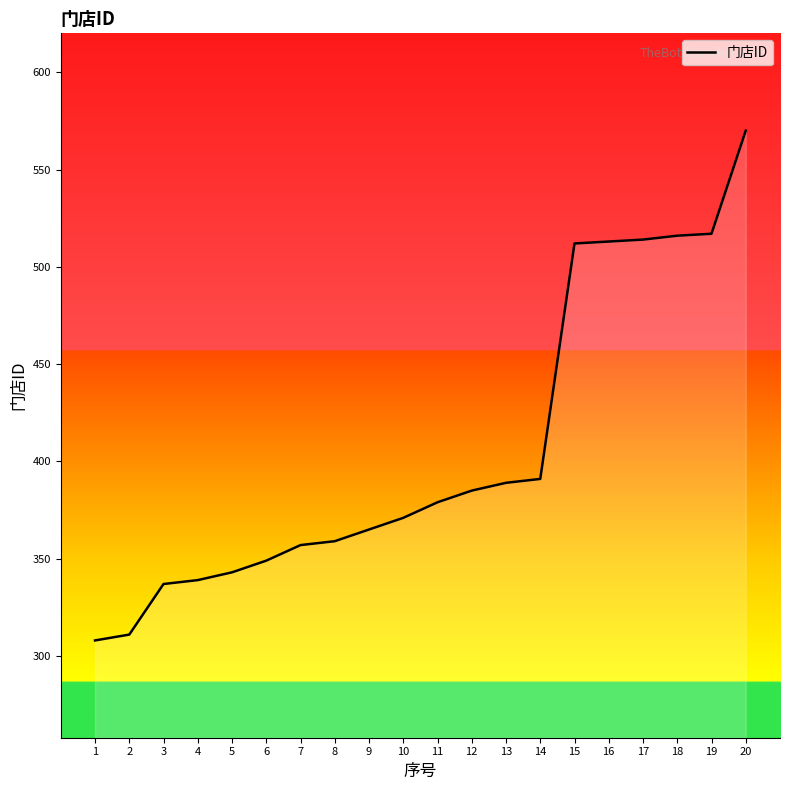

What is the difference between the values at 20 and 6?

221